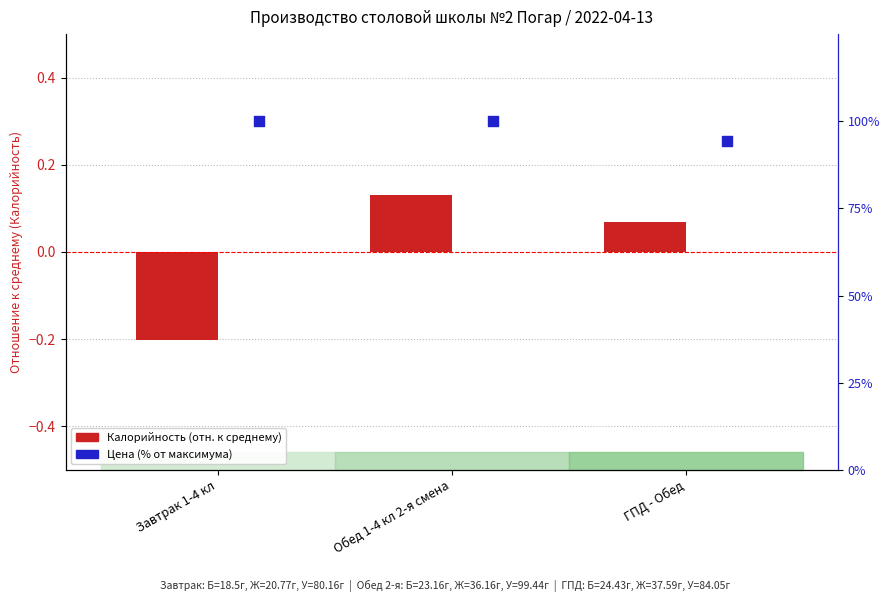

At how many categories does at least one series exceed 88?

3